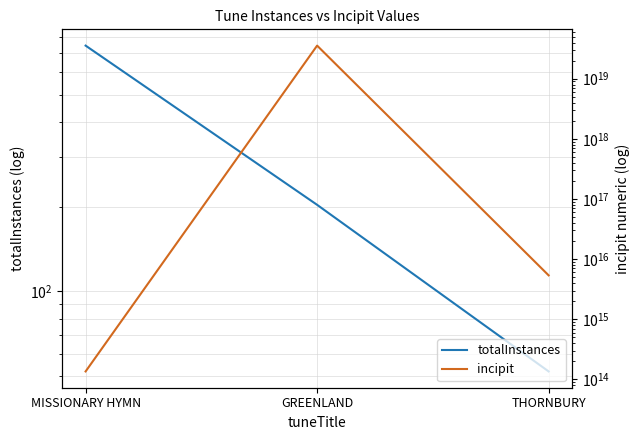

Is it true that incipit equals 135565317143321 at MISSIONARY HYMN?

True